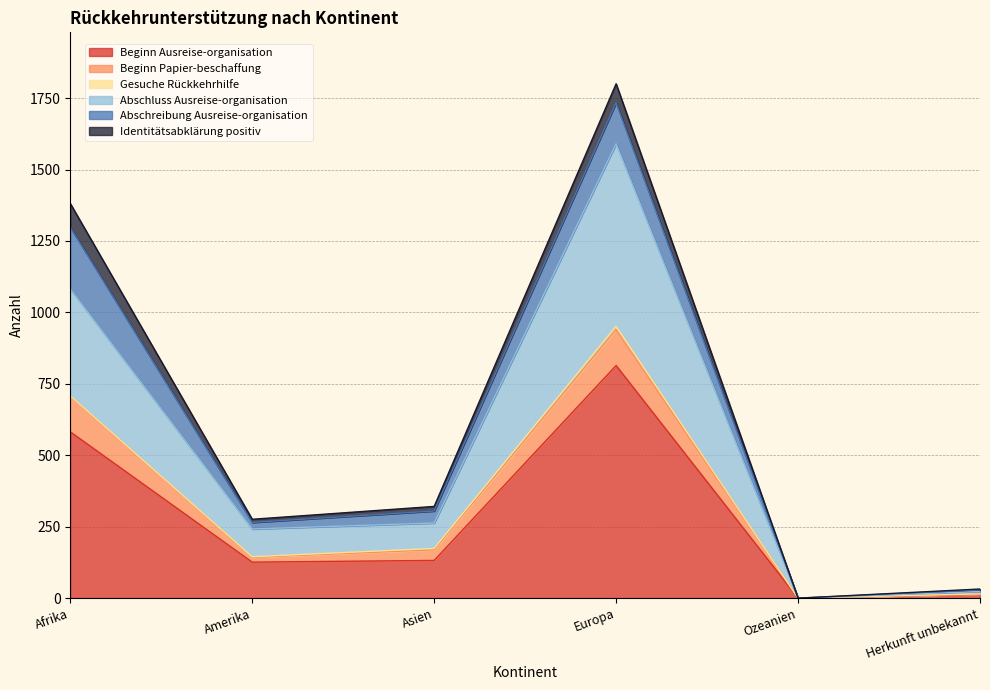

Which has a higher value, Europa or Asien?

Europa